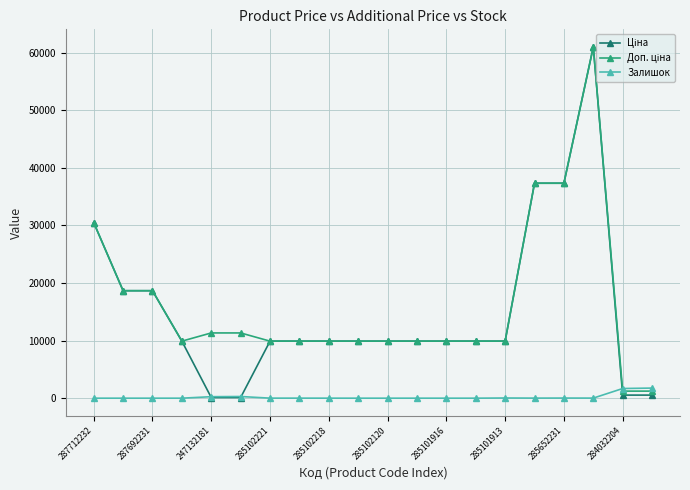

True or false: Залишок has more than 0 points higher than both neighbors.

True